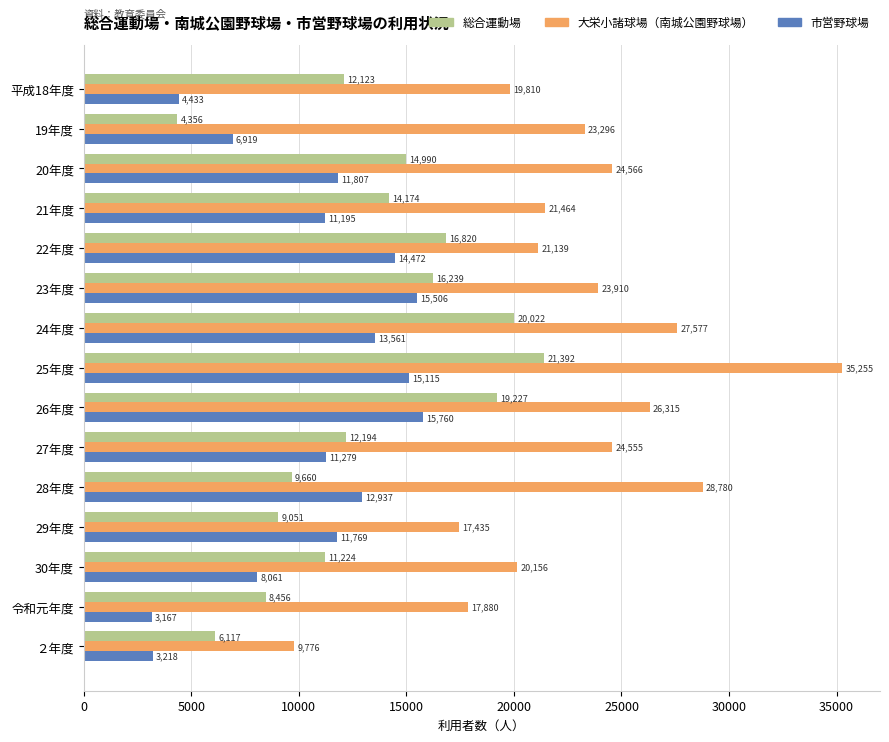

The 市営野球場 series shows 5563 at 27年度. True or false?

False